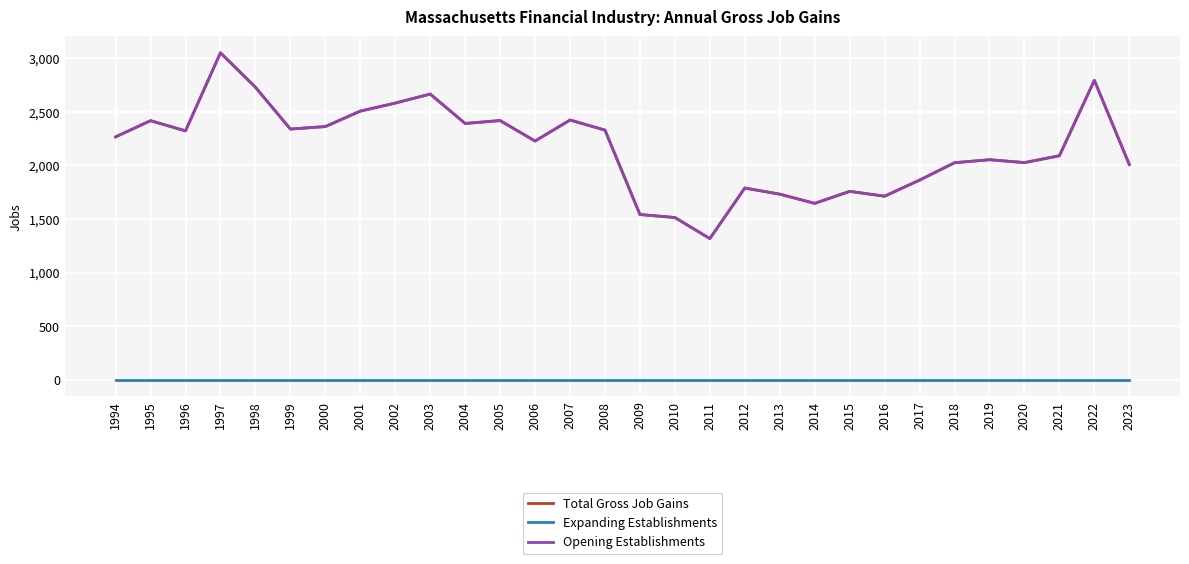

Does the chart have visible grid lines?

Yes